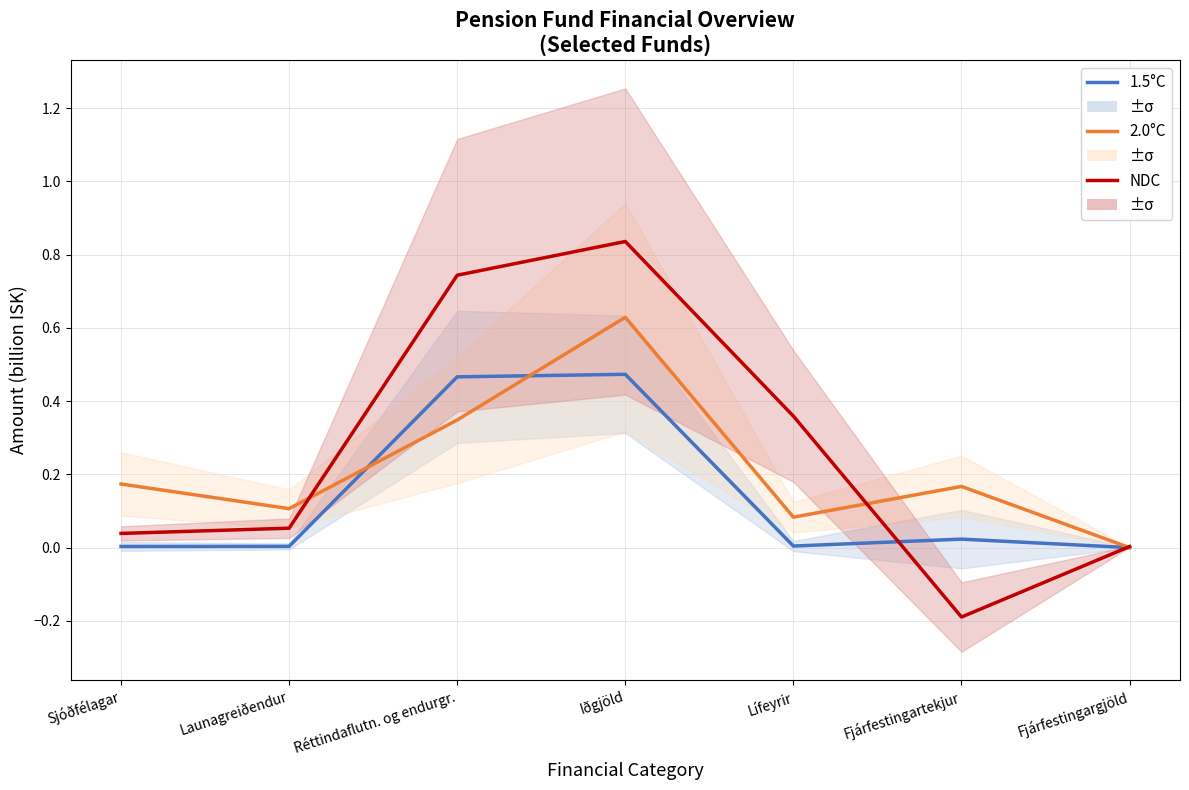

Between Réttindaflutn. og endurgr. and Lífeyrir, which is larger?

Réttindaflutn. og endurgr.